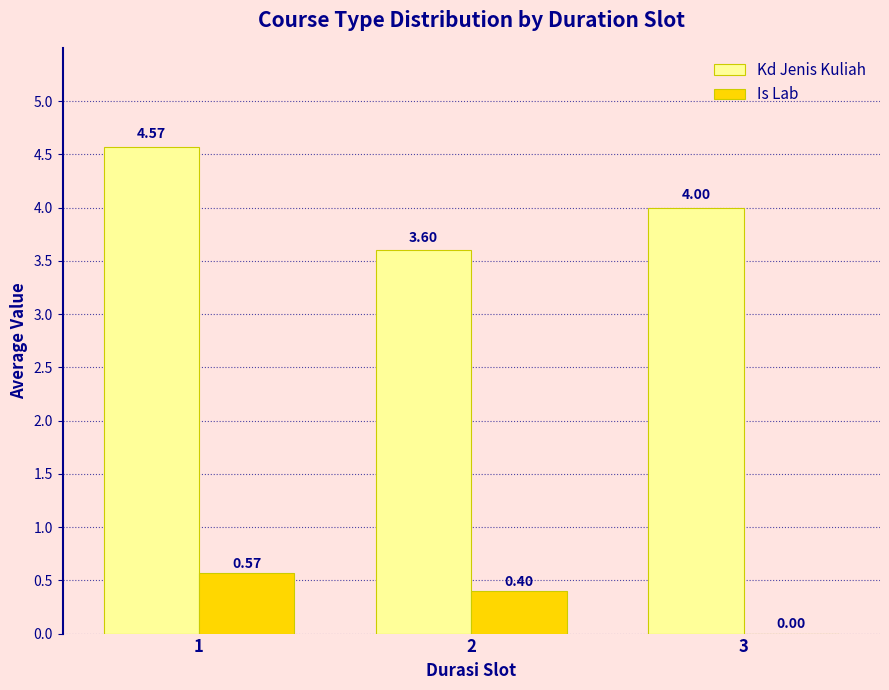

How many Kd Jenis Kuliah values are between 3 and 4?

2